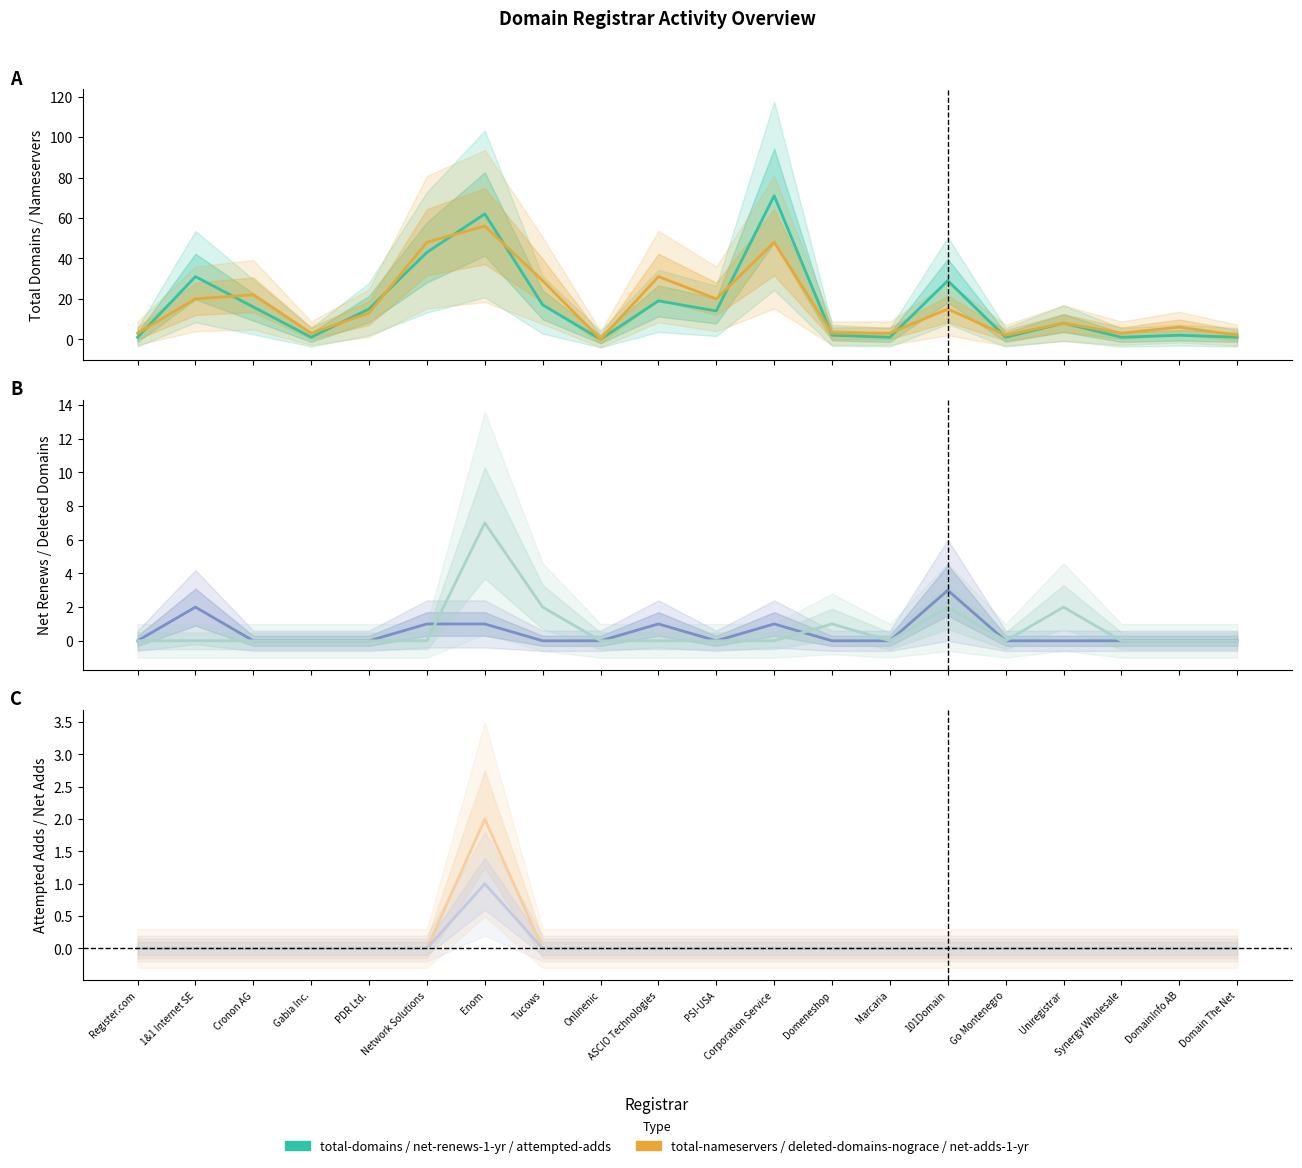

Between PDR Ltd. and Cronon AG, which is larger?

Cronon AG